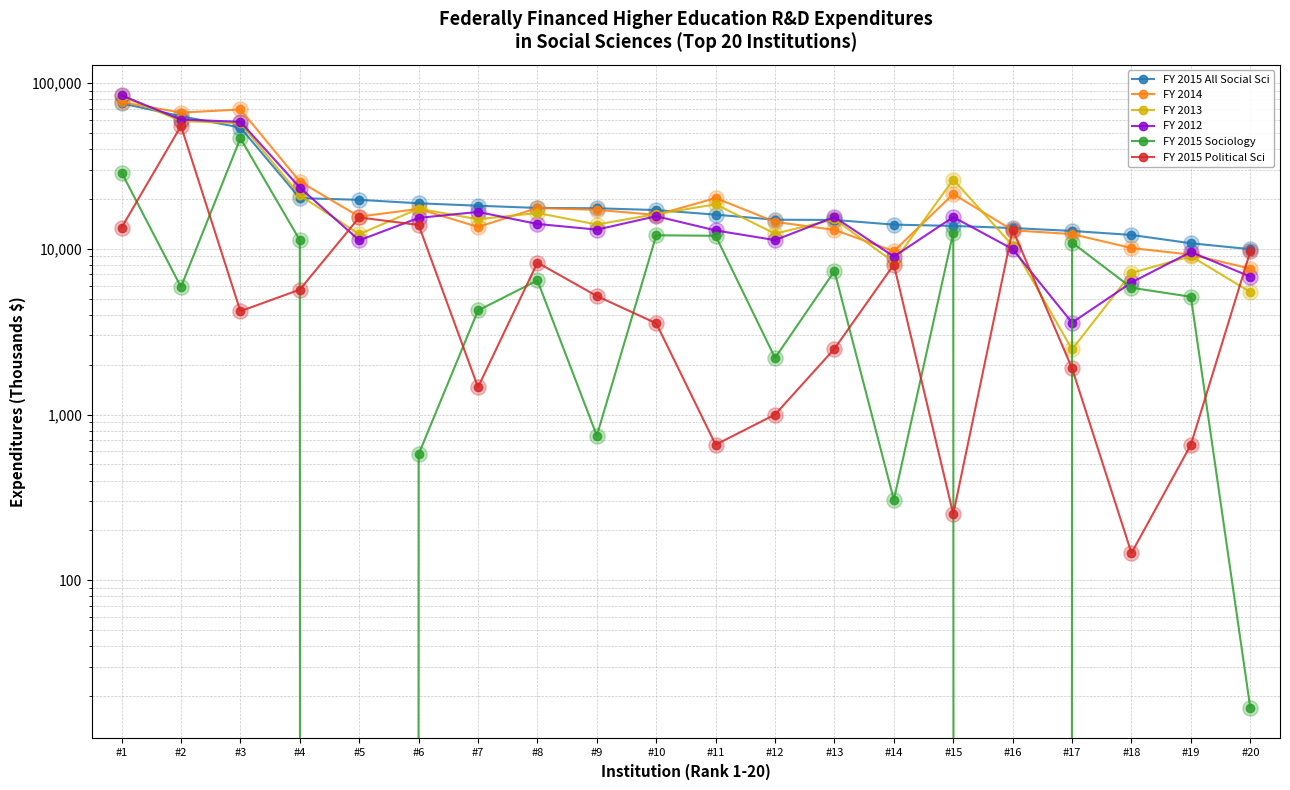

Is the value of FY 2015 Political Sci at #2 greater than the value of FY 2013 at #9?

Yes